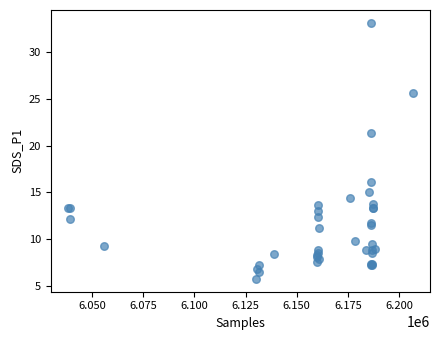

What Y value in the scatter plot is closest to 19?

21.3